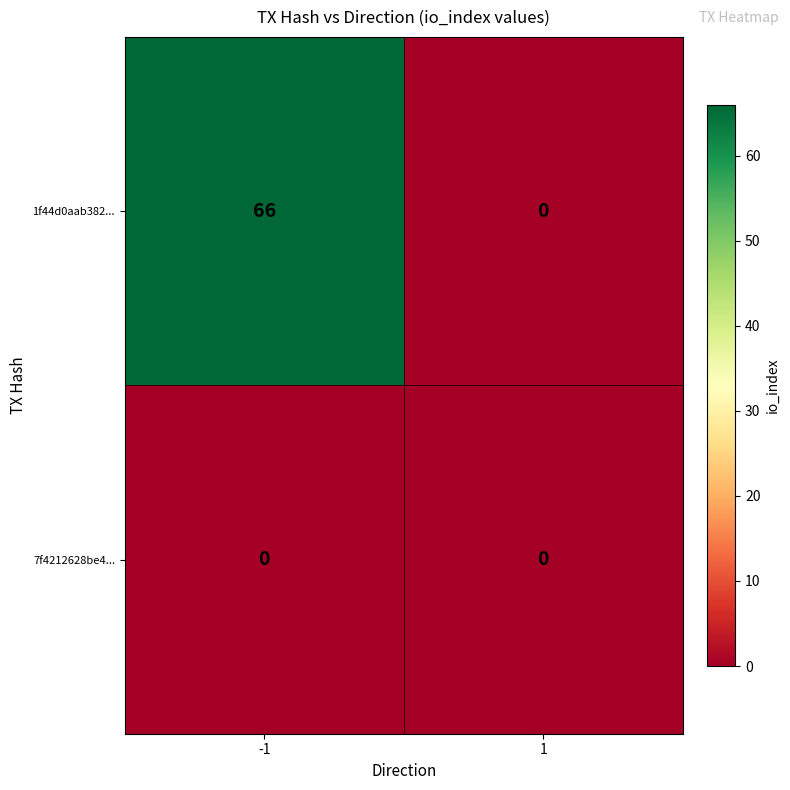

Which series has the widest spread of values?

1f44d0aab382...